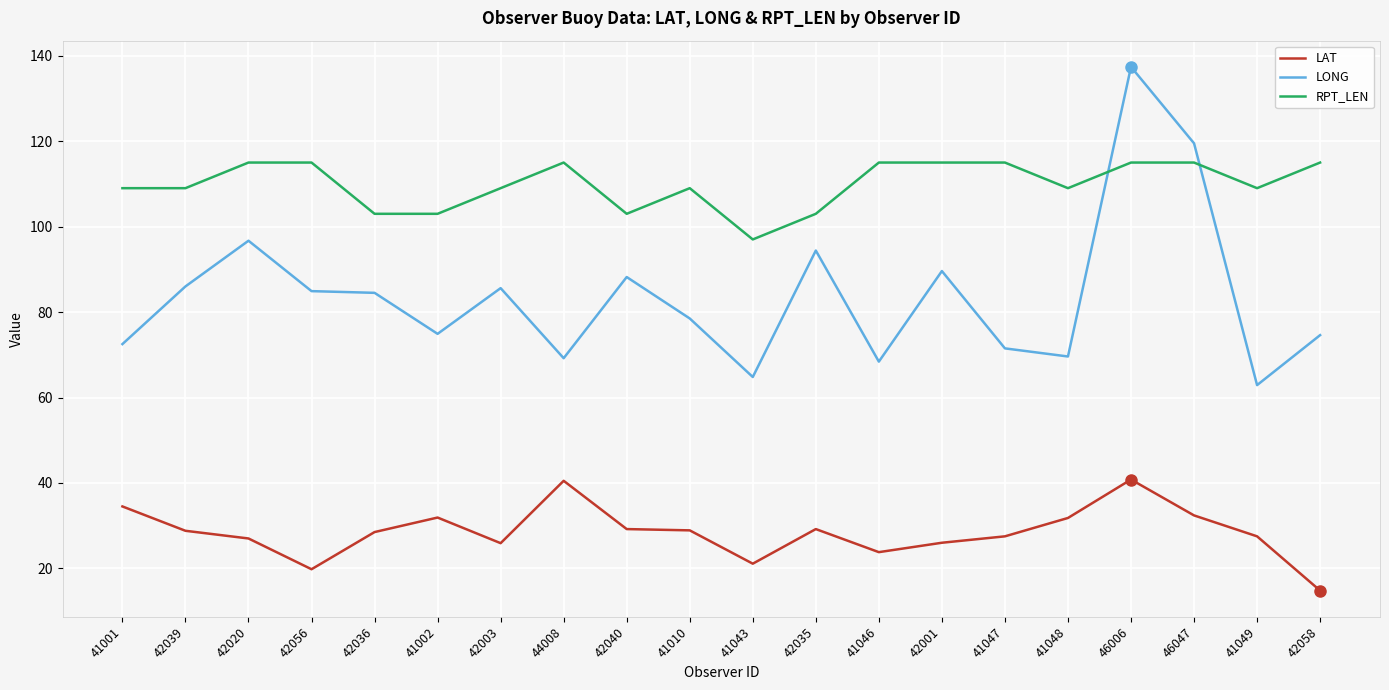

What are all the series names shown in the legend?

LAT, LONG, RPT_LEN